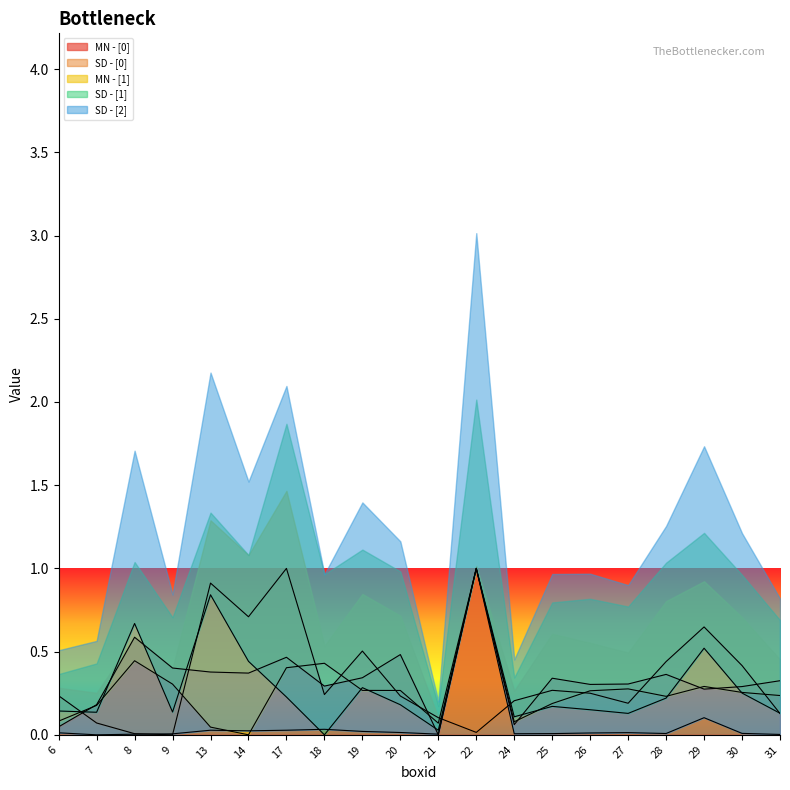

At how many categories does at least one series exceed 0?

20